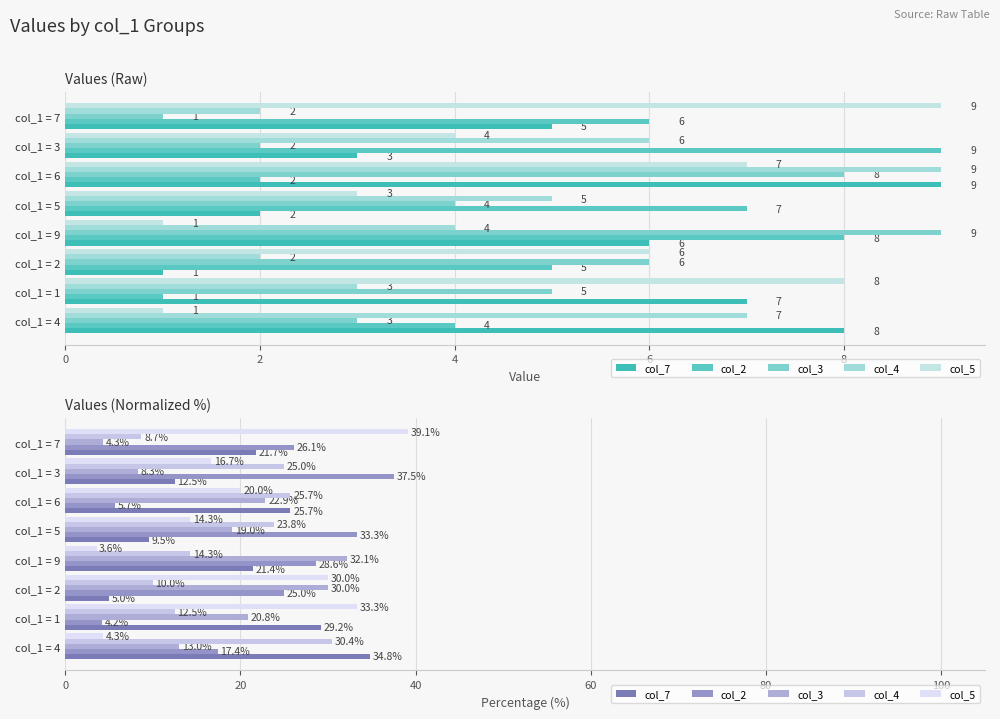

What is the difference between the maximum and minimum values in the col_7 series?

29.8